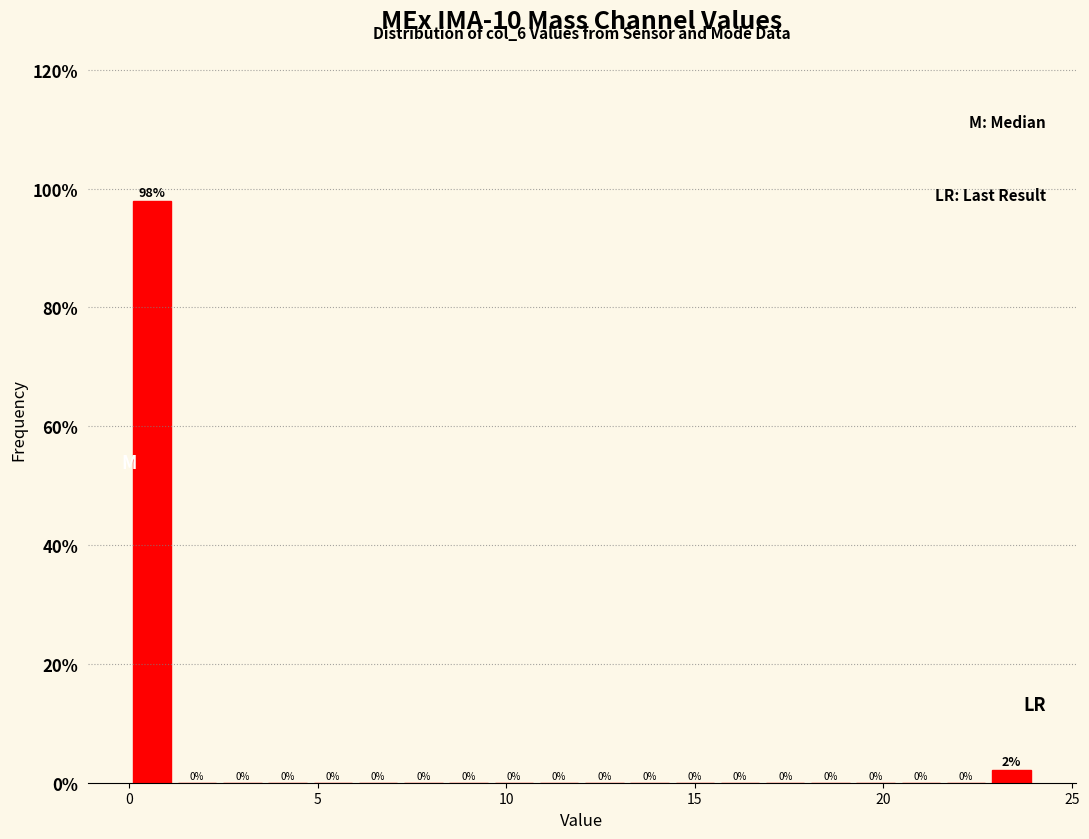

Around what value on the x-axis is the tallest bar? Give the approximate position of its centre, as read against the axis.

0.5